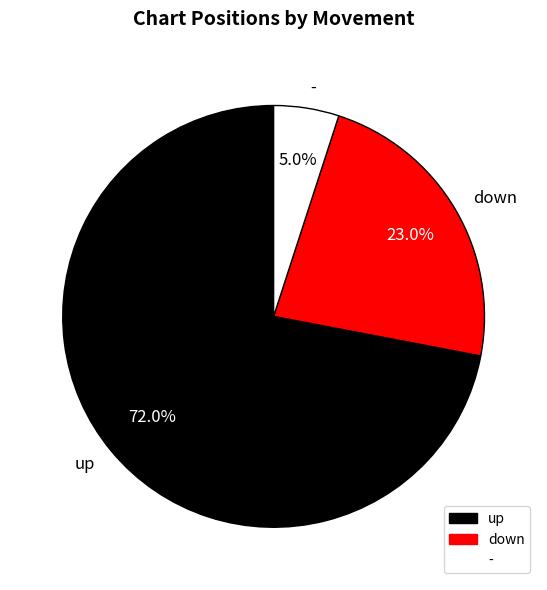

Which slice is the smallest?

-